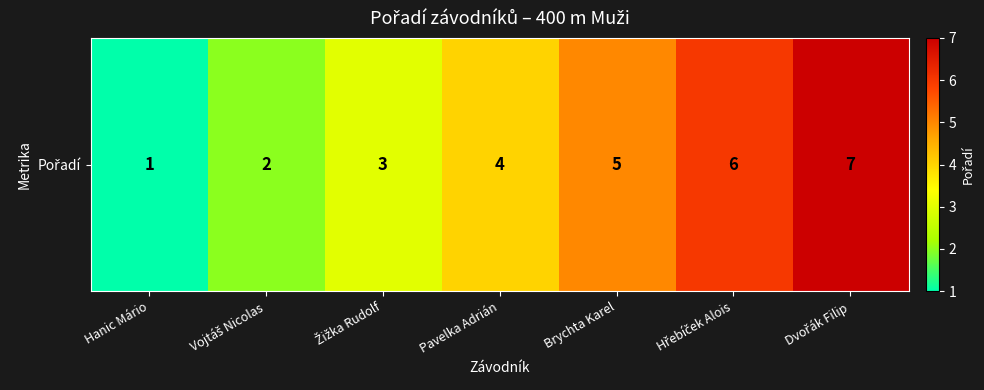

What is the approximate value at Žižka Rudolf?

3